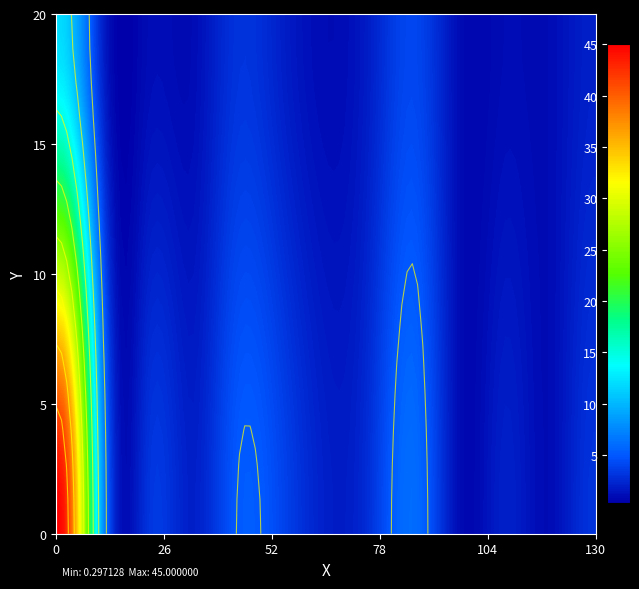

What is the greatest value displayed?

45